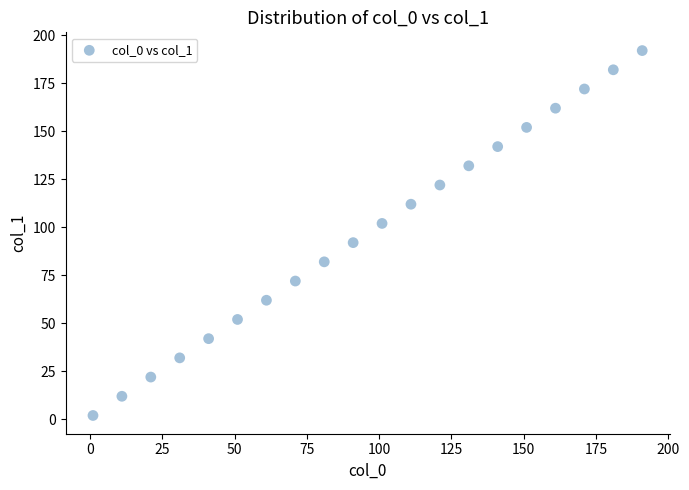

What is the range of X values (max minus min)?

190